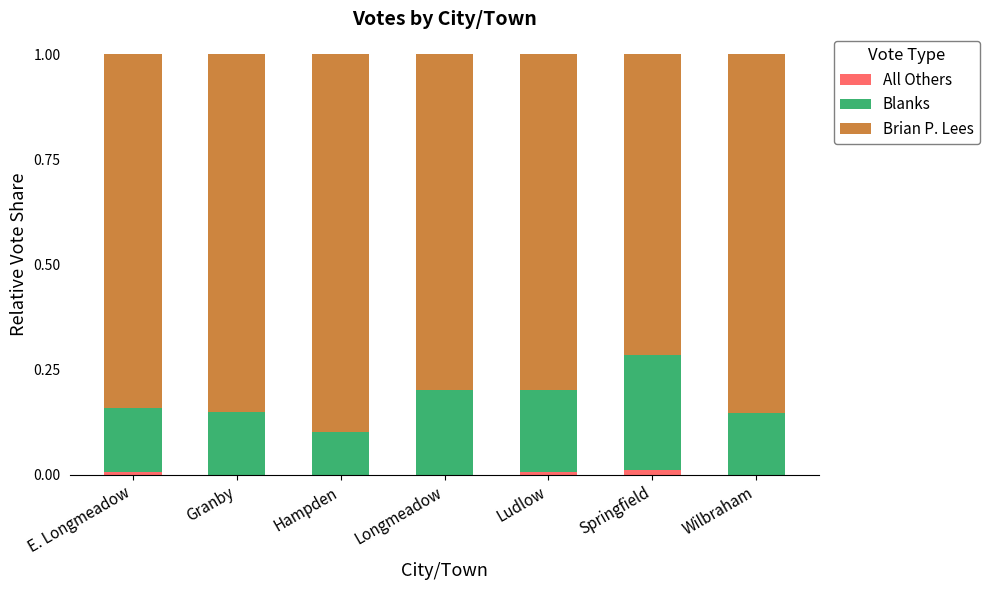

What is the total value across all series at Hampden?

1.0